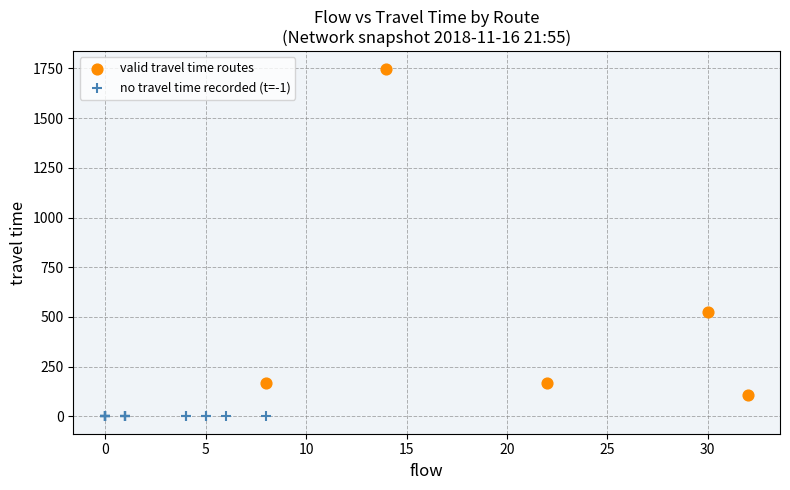

What are all the series names shown in the legend?

valid travel time routes, no travel time recorded (t=-1)